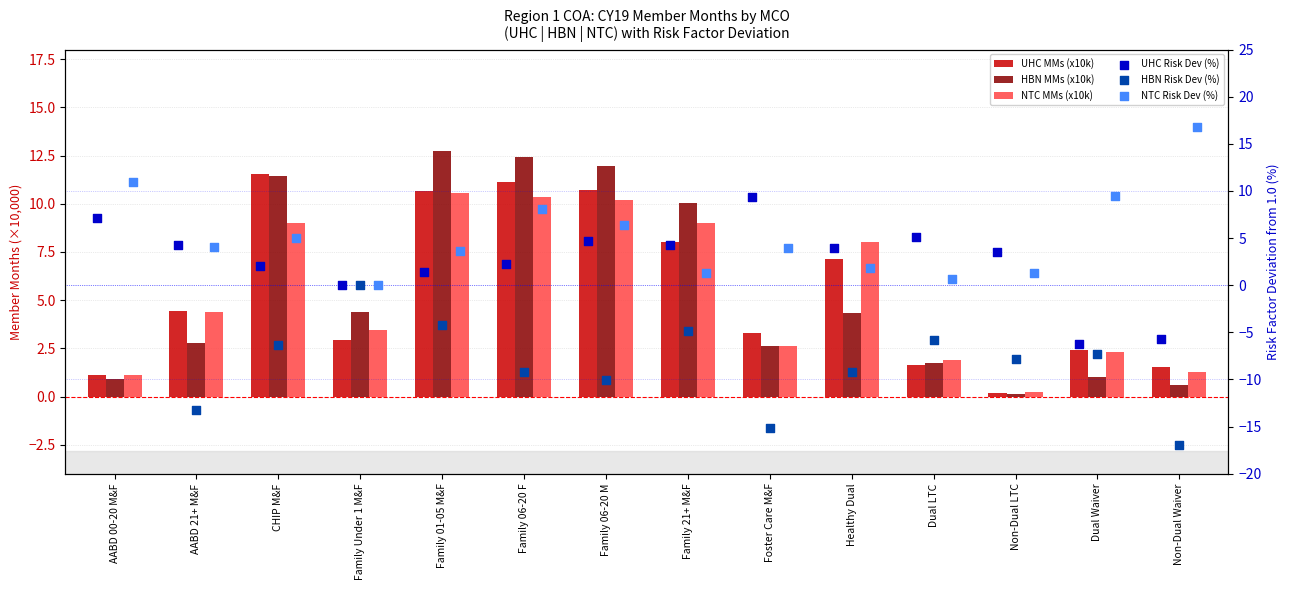

Which series reaches the maximum Y coordinate?

NTC Risk Dev (%)